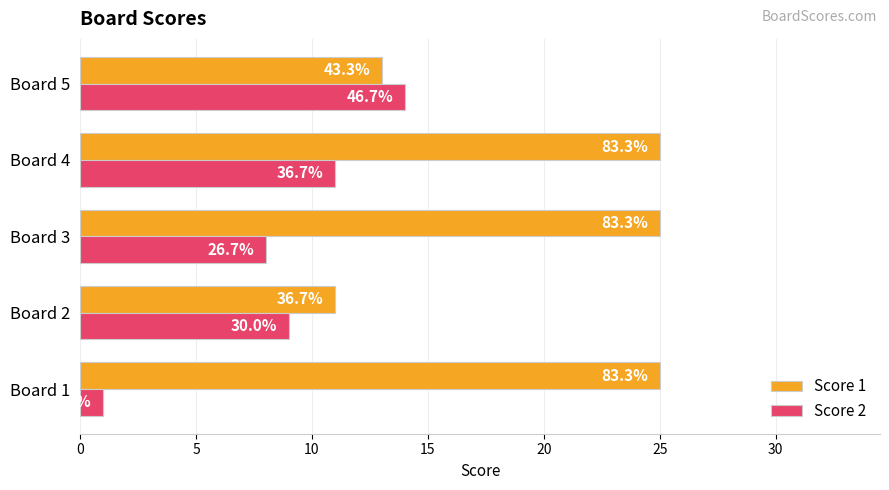

Which series has the largest total across all categories?

Score 1